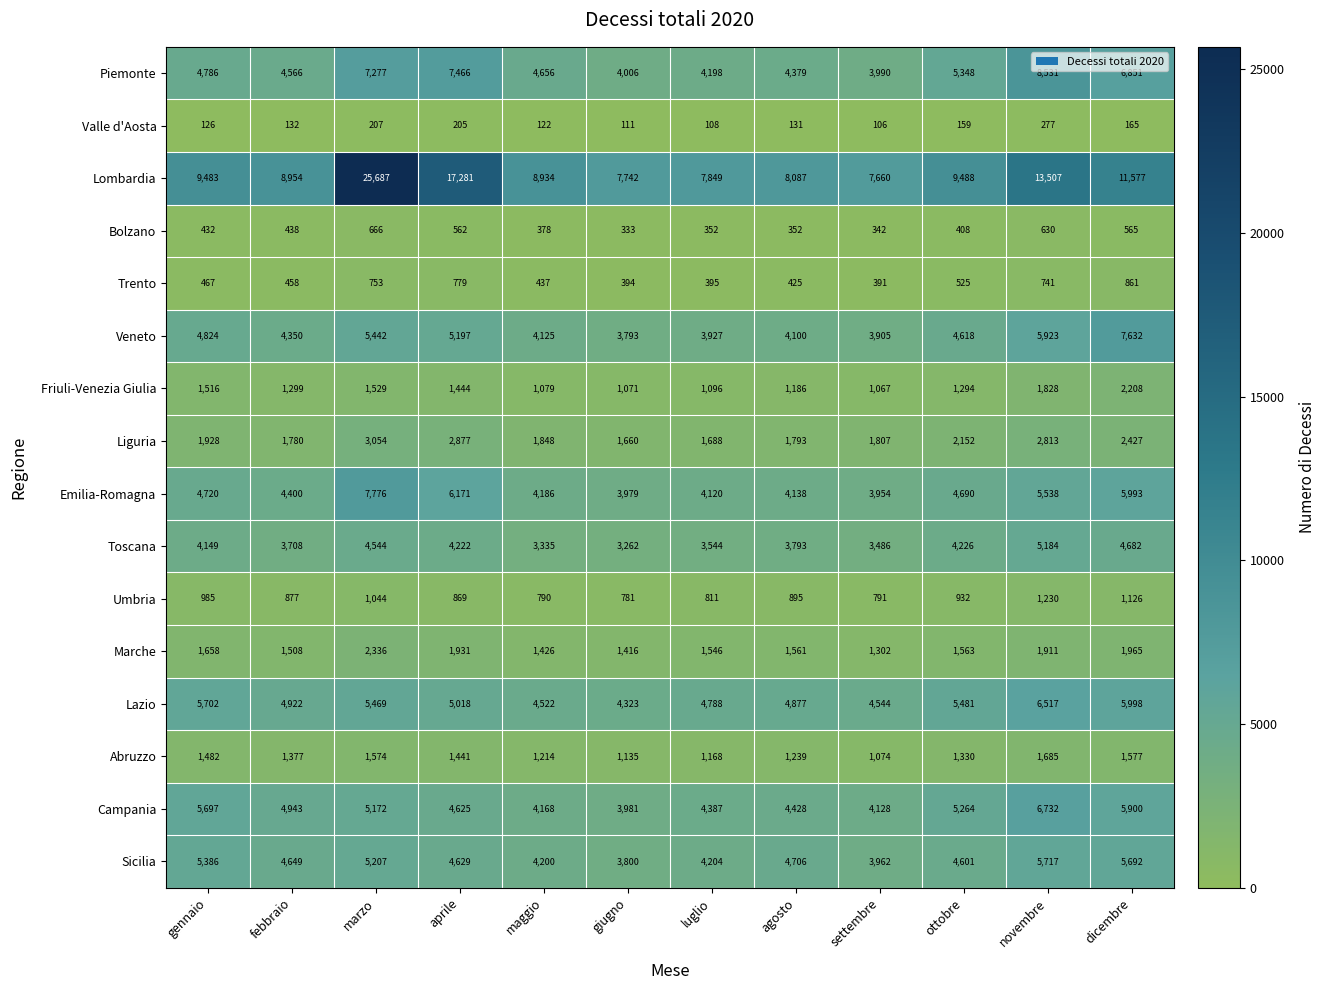

At ottobre, list the series in order from smallest to largest.

Valle d'Aosta, Bolzano, Trento, Umbria, Friuli-Venezia Giulia, Abruzzo, Marche, Liguria, Toscana, Sicilia, Veneto, Emilia-Romagna, Campania, Piemonte, Lazio, Lombardia